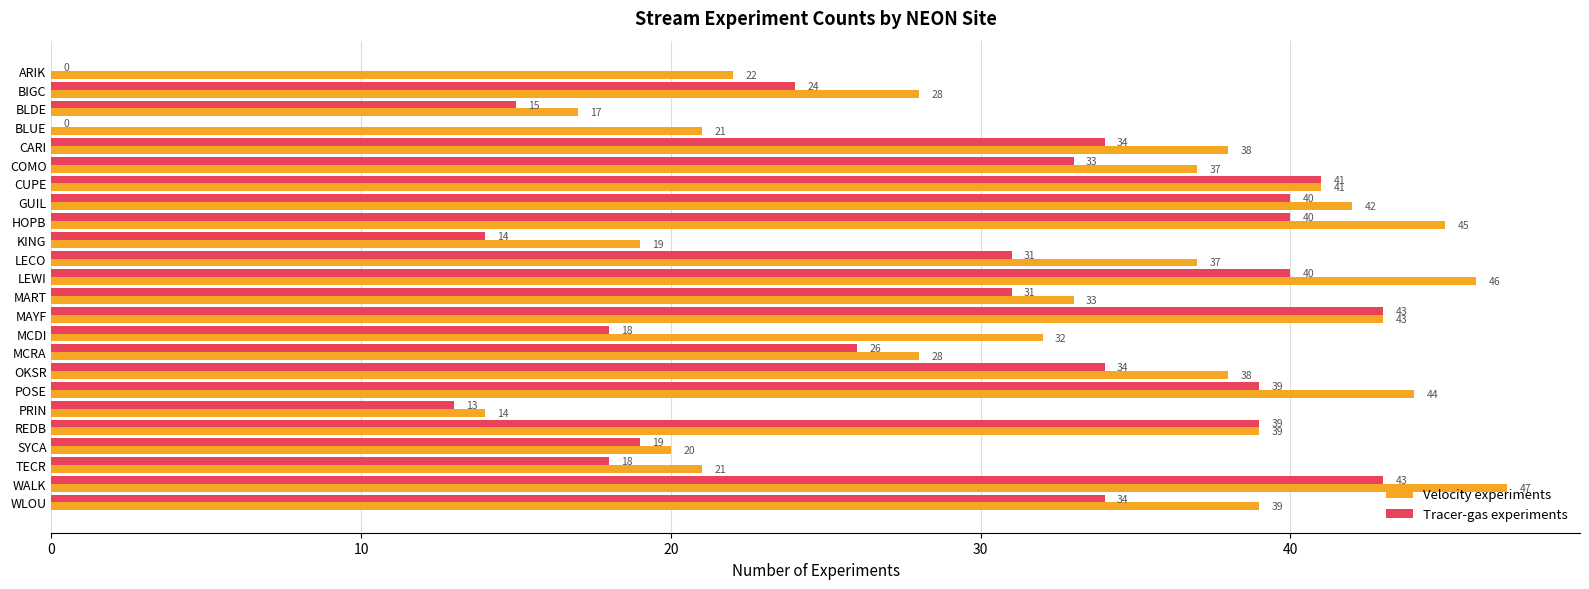

Read the Velocity experiments value at MART, to the nearest 5.

35